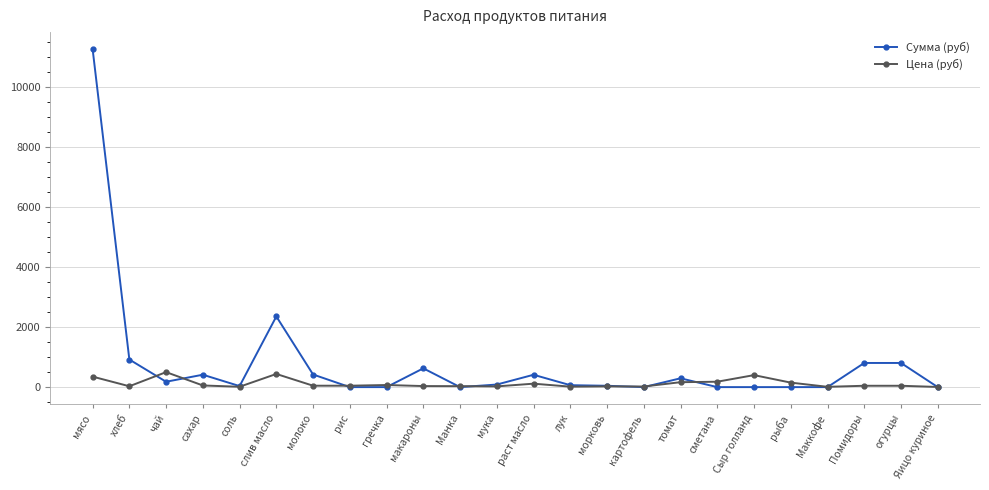

Which series changed the most between молоко and гречка?

Сумма (руб)